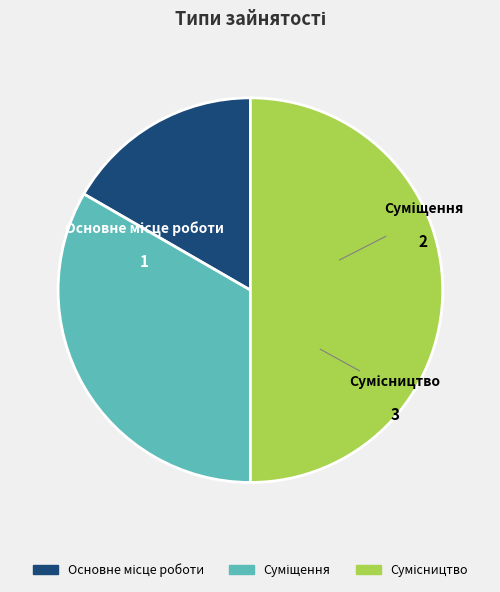

What is the smallest slice in the pie chart?

Основне місце роботи